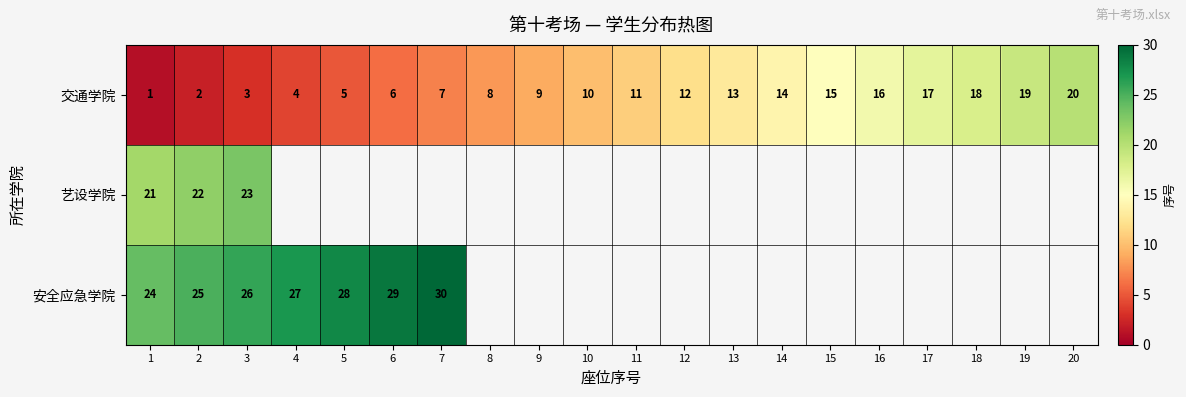

Between 16 and 17, which is larger?

17